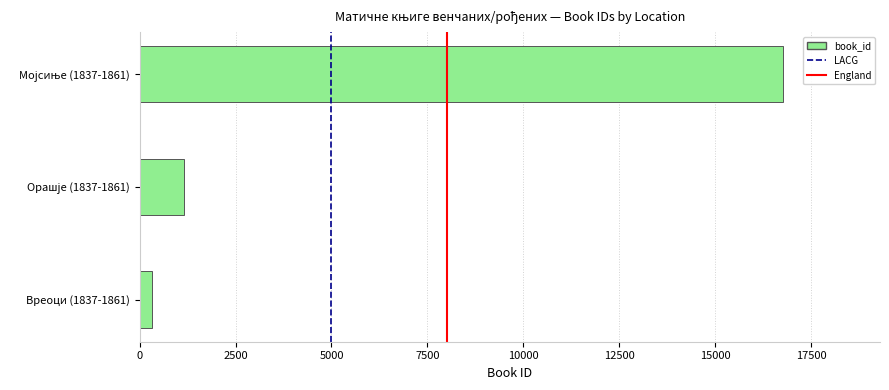

At which category does the chart reach its minimum across all series?

Вреоци (1837-1861)